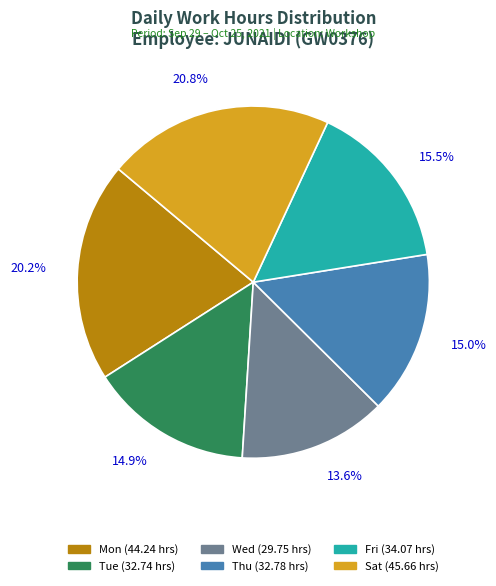

How many segments does this pie chart have?

6